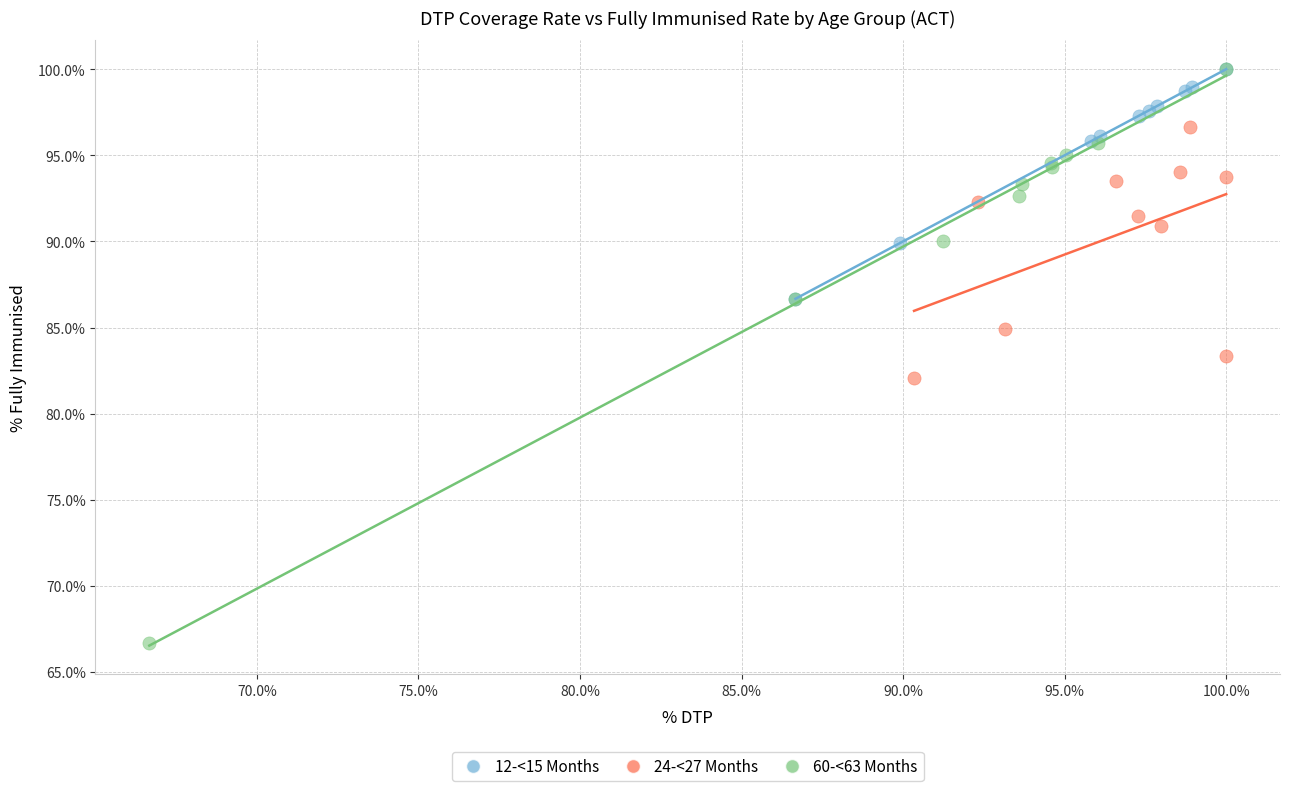

Which series has the largest Y range (max minus min)?

60-<63 Months